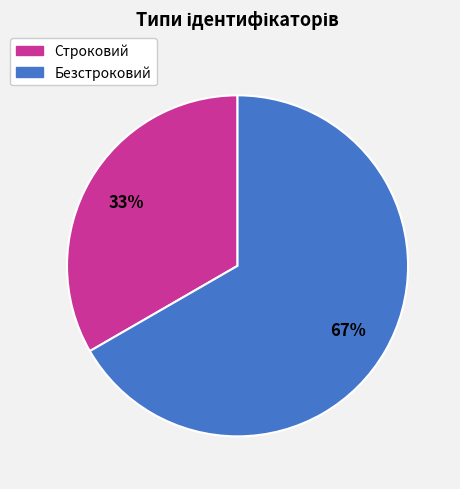

Do Строковий and Безстроковий together represent more than half of the pie?

Yes